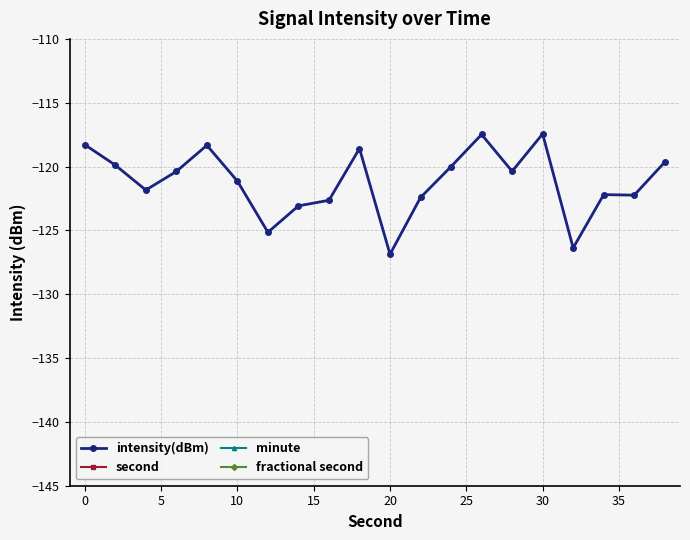

Is it true that intensity(dBm) equals -49.0 at 0?

False